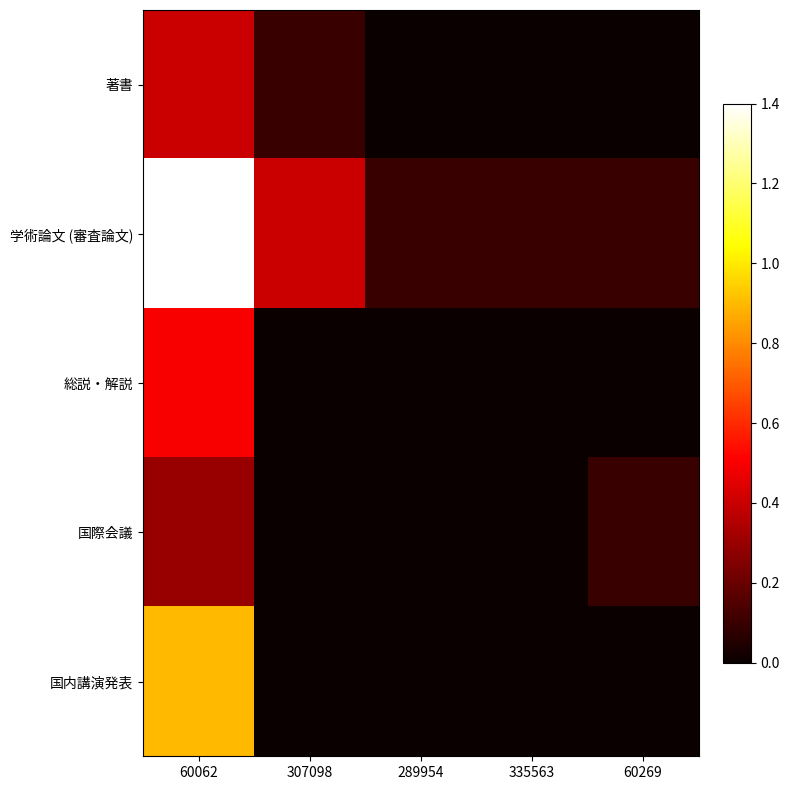

What is the total value across all series at 307098?

0.5